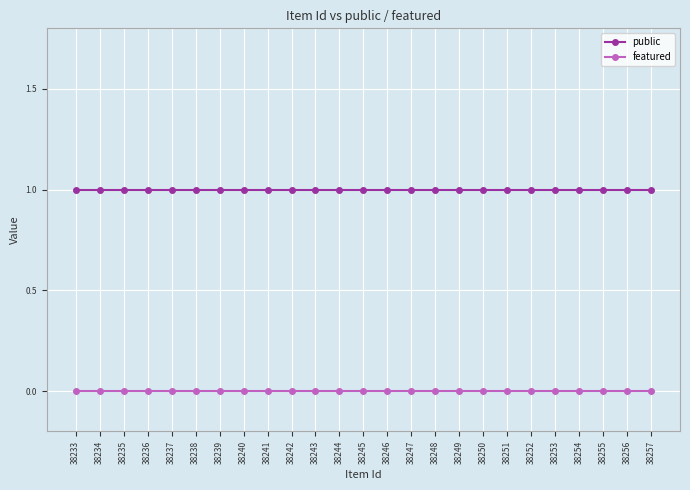

At 38240, list the series in order from largest to smallest.

public, featured